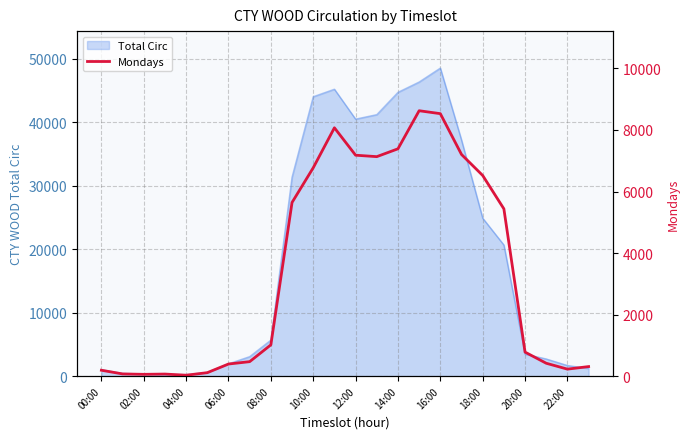

Is it true that Total Circ equals 1674 at 22:00?

True